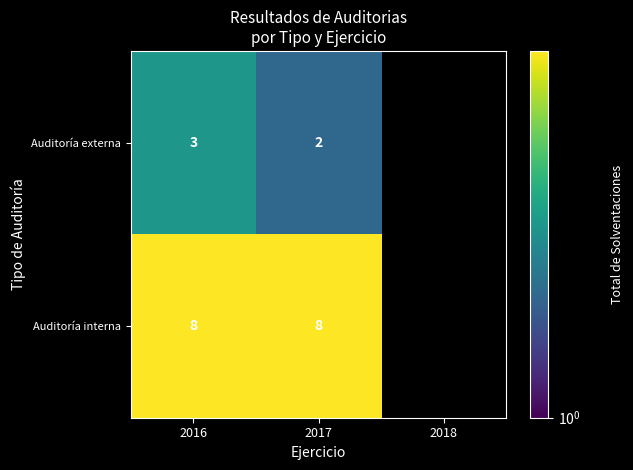

At how many categories does at least one series exceed 6?

2